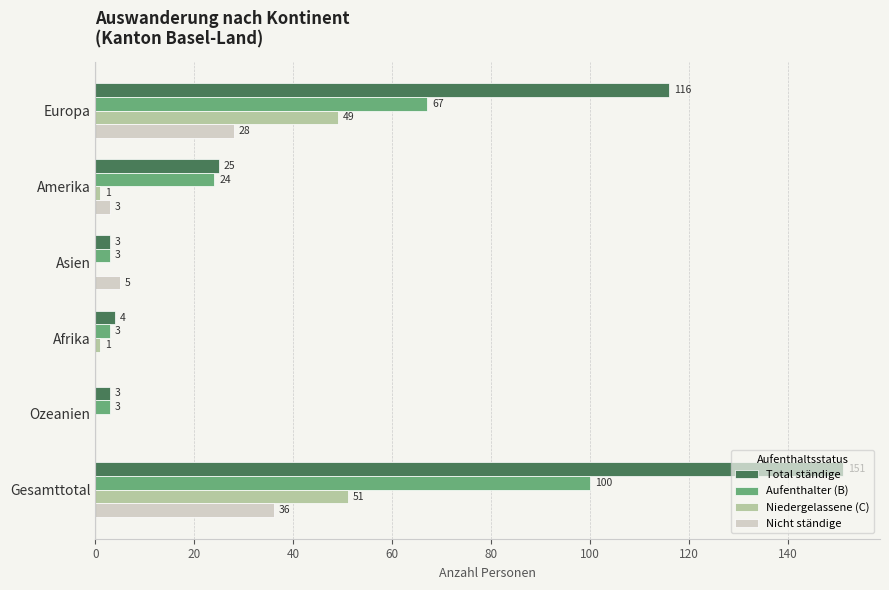

Is it true that Total ständige equals 4 at Afrika?

True